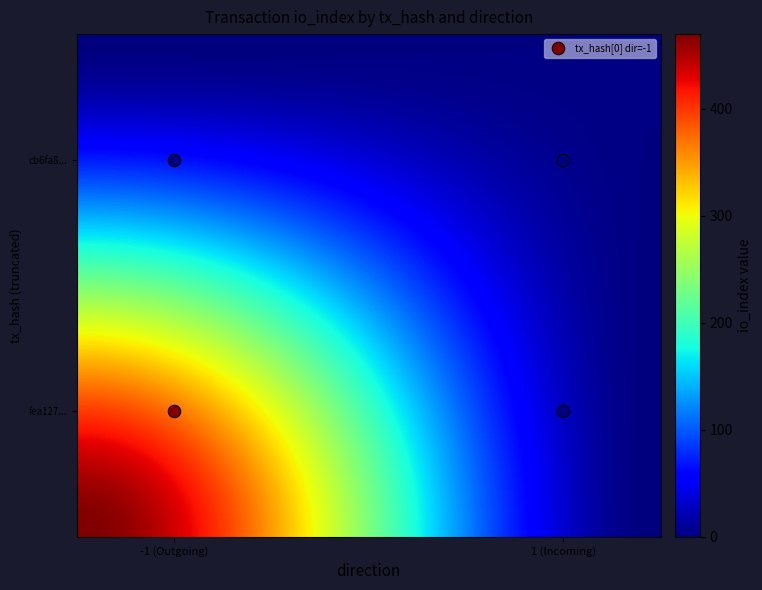

How many cb6fa84179c3975135714e43fe7137b45554dbf values are between 1 and 2?

2